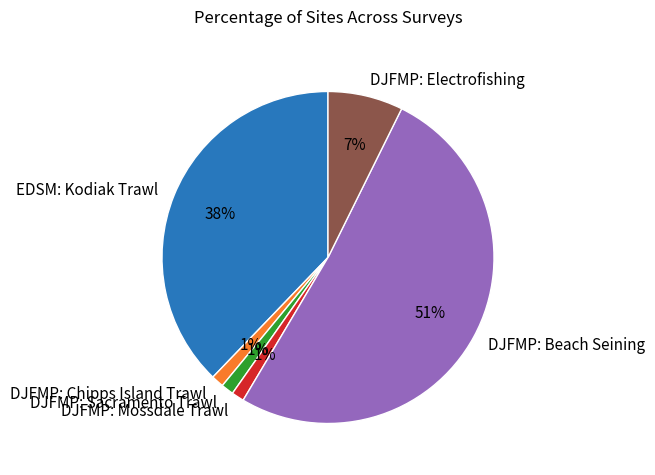

Does DJFMP: Electrofishing account for over 50% of the chart?

No